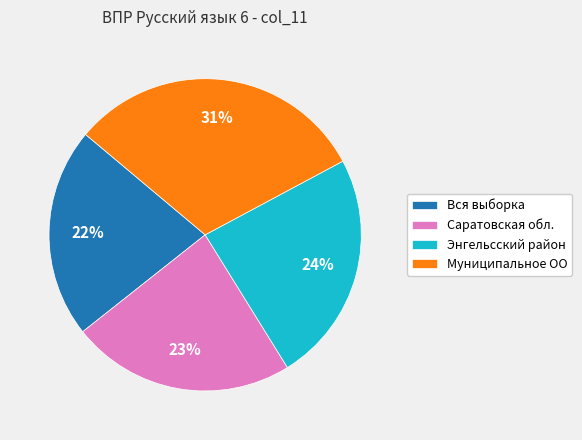

To the nearest percent, what is the average slice percentage?

25%